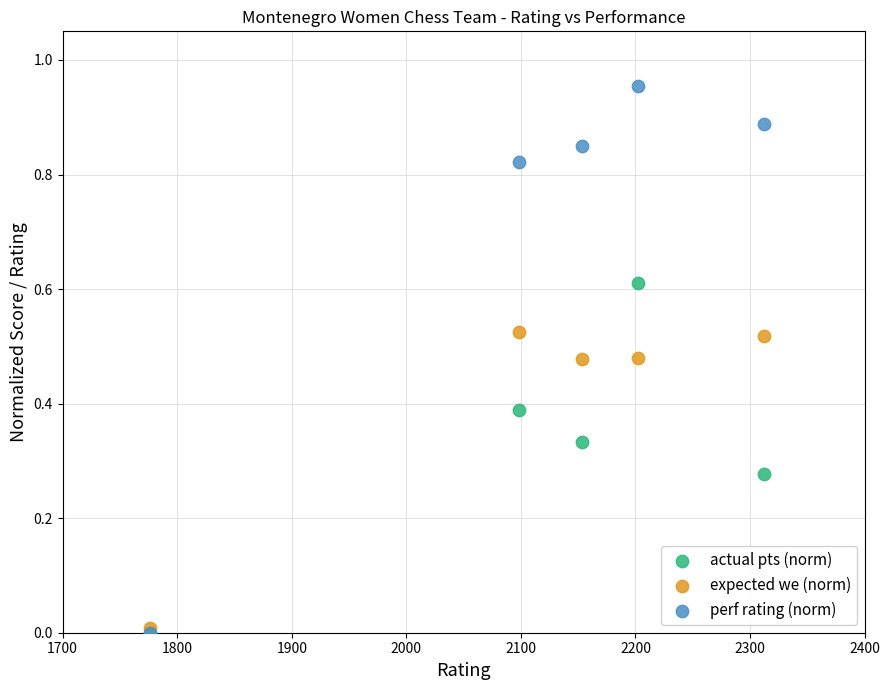

What are all the series names shown in the legend?

actual pts (norm), expected we (norm), perf rating (norm)